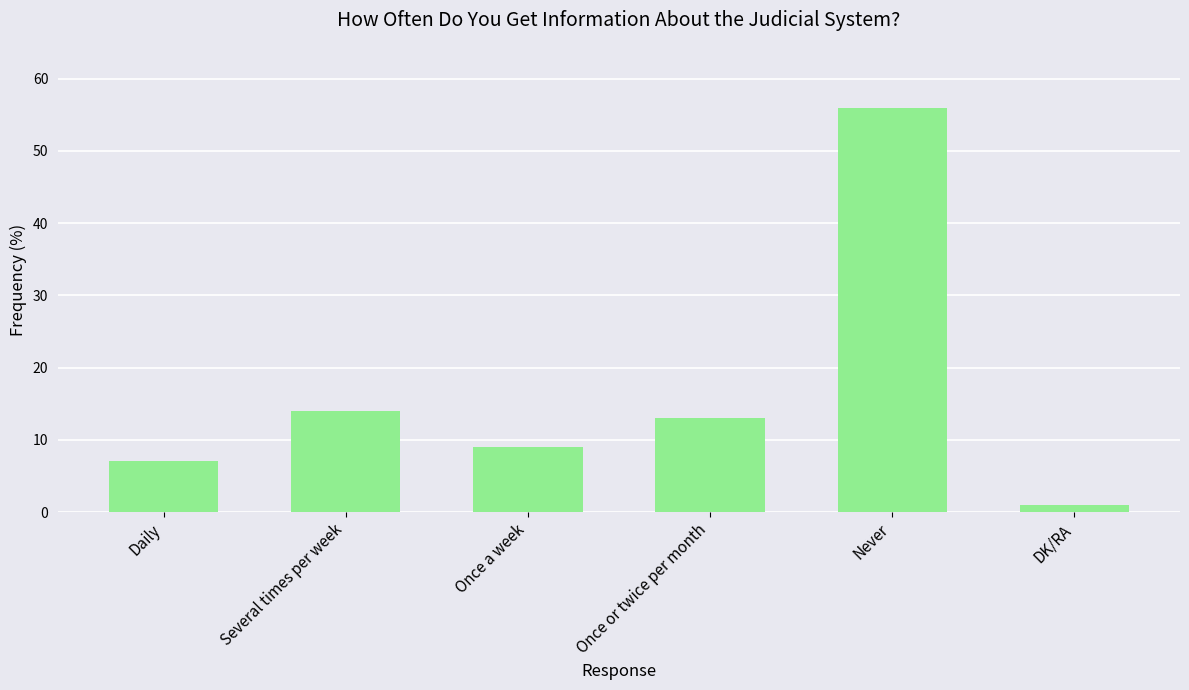

What position from the left is DK/RA?

6